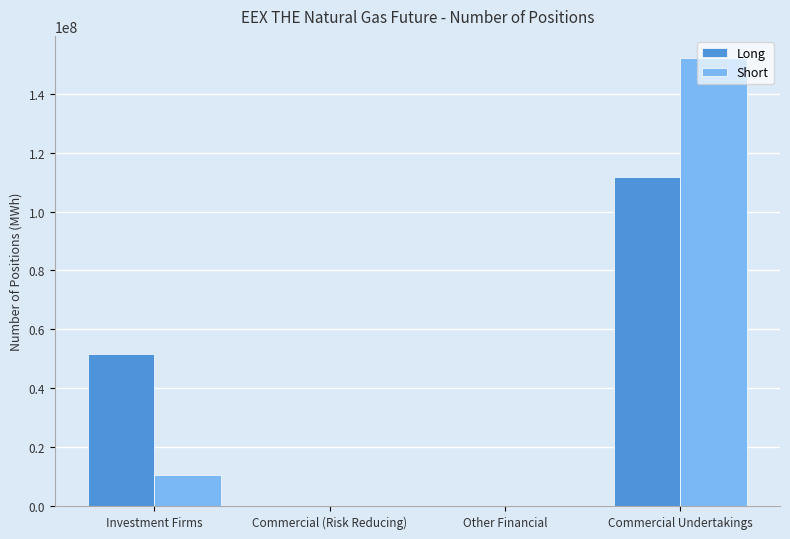

What is the sum of all Long values?

163234890